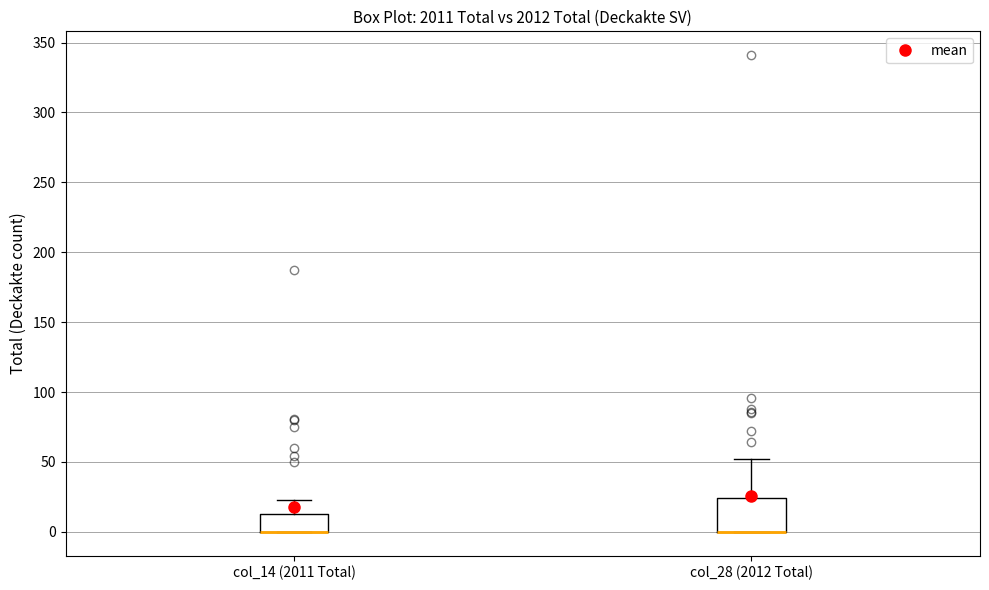

Reading left to right, read every box against the y-axis: the position of its median line, the range the box covers, and the ends of its whiskers. The values are not printed on the chart, so give them approximately, as read against the axis.

col_14 (2011 Total): median 0 (drawn on the box's lower edge), box 0 to 15, whiskers 0 to 25
col_28 (2012 Total): median 0 (drawn on the box's lower edge), box 0 to 25, whiskers 0 to 50